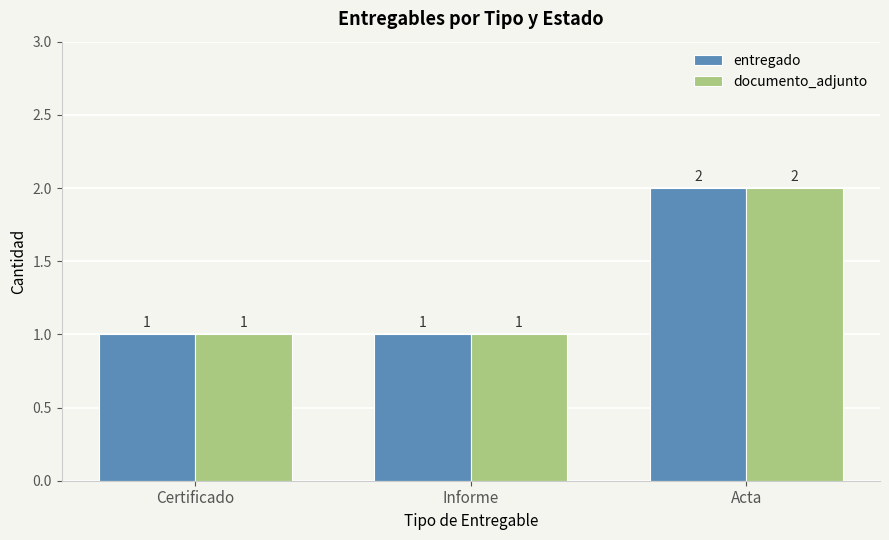

Count the entregado values in the range 1 to 2.

3